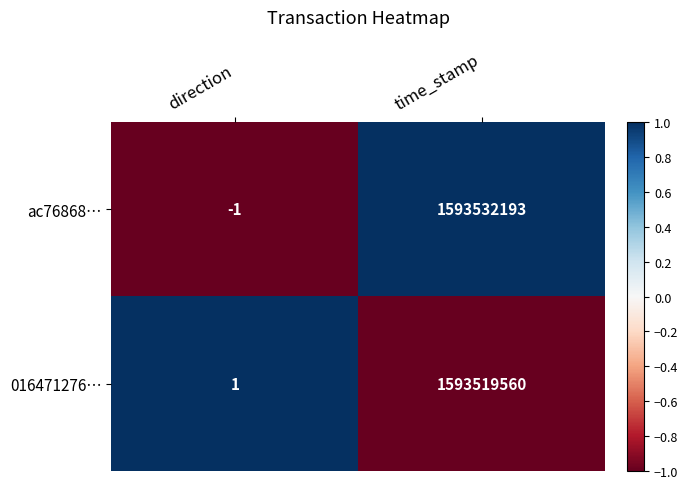

Reading right to left, list all the values displayed in this chart.

ac76868…: 1593532193	-1
016471276…: 1593519560	1